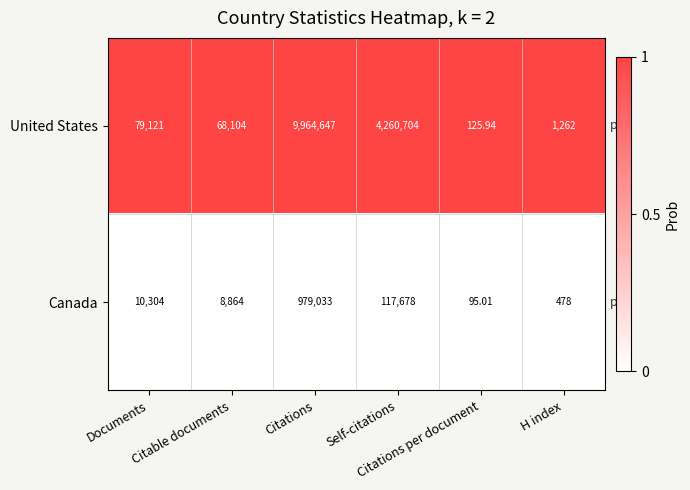

Which series has the largest total across all categories?

United States